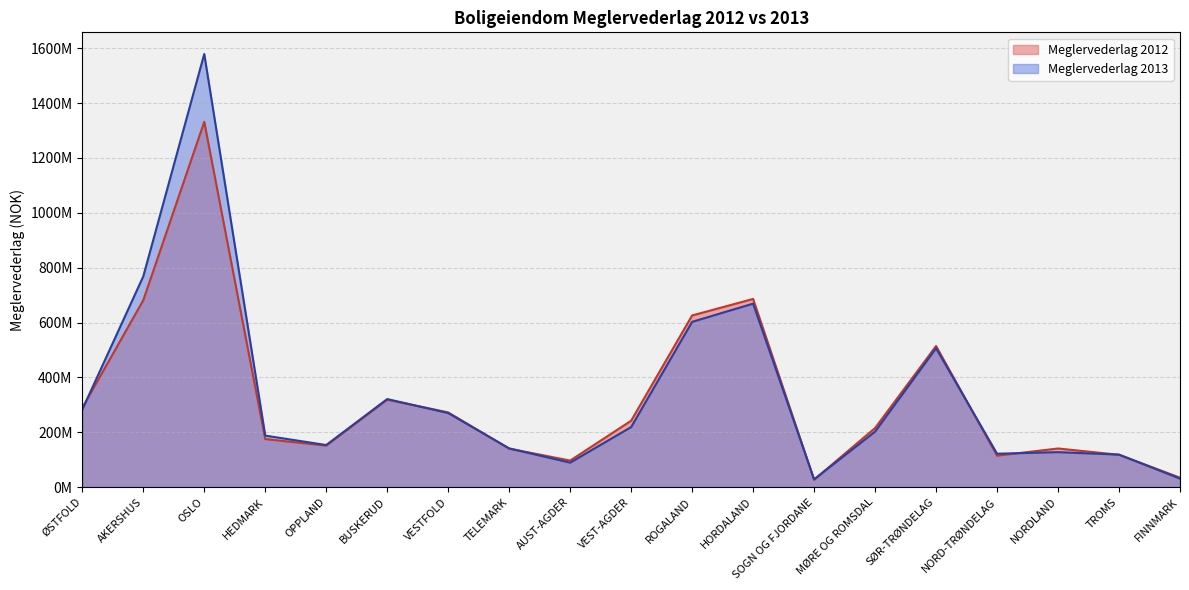

The value of Meglervederlag 2012 at NORDLAND is 140789264. True or false?

True